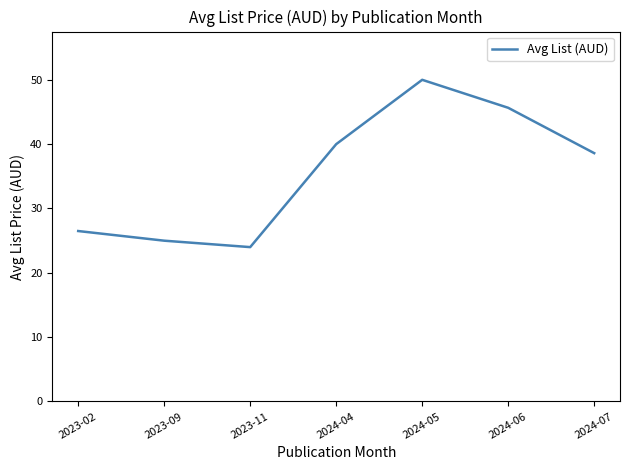

At which category does the data reach its first local peak?

2024-05